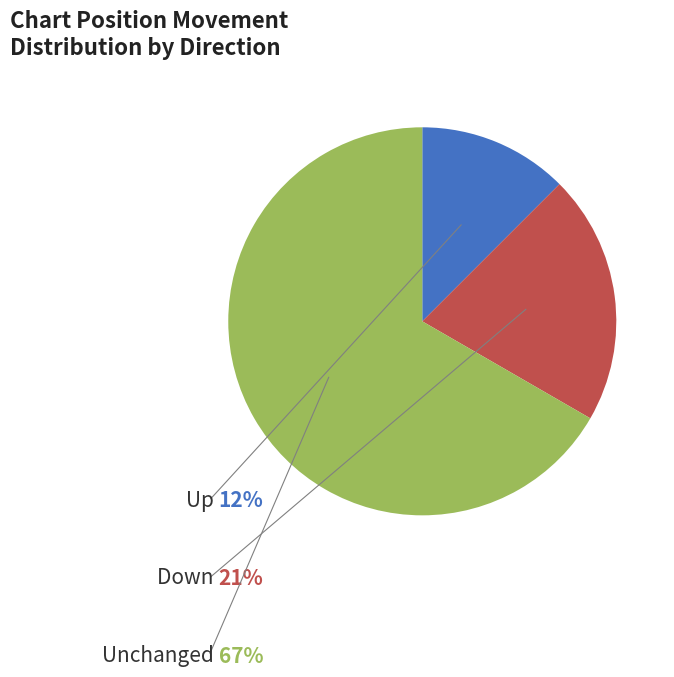

Rank the categories by value from highest to lowest.

Unchanged, Down, Up